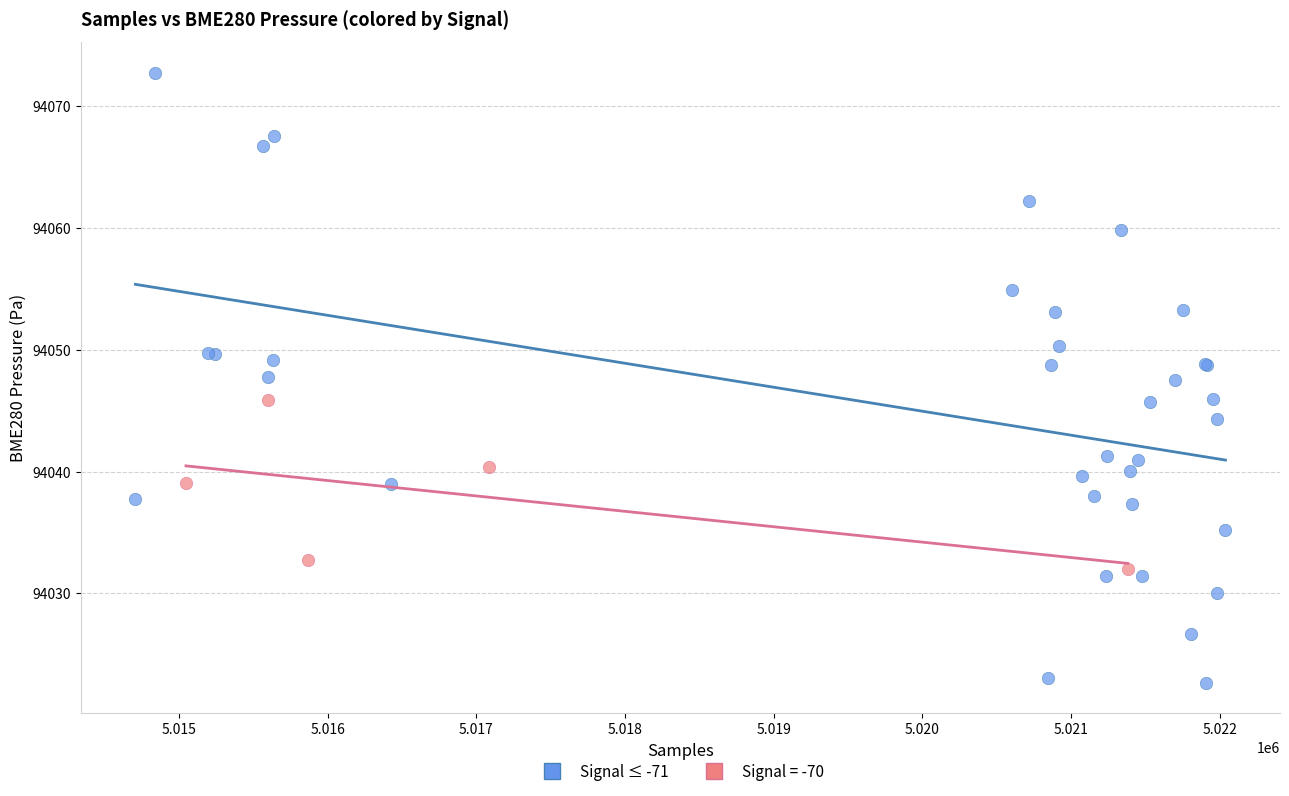

Which series has the largest Y range (max minus min)?

Signal ≤ -71